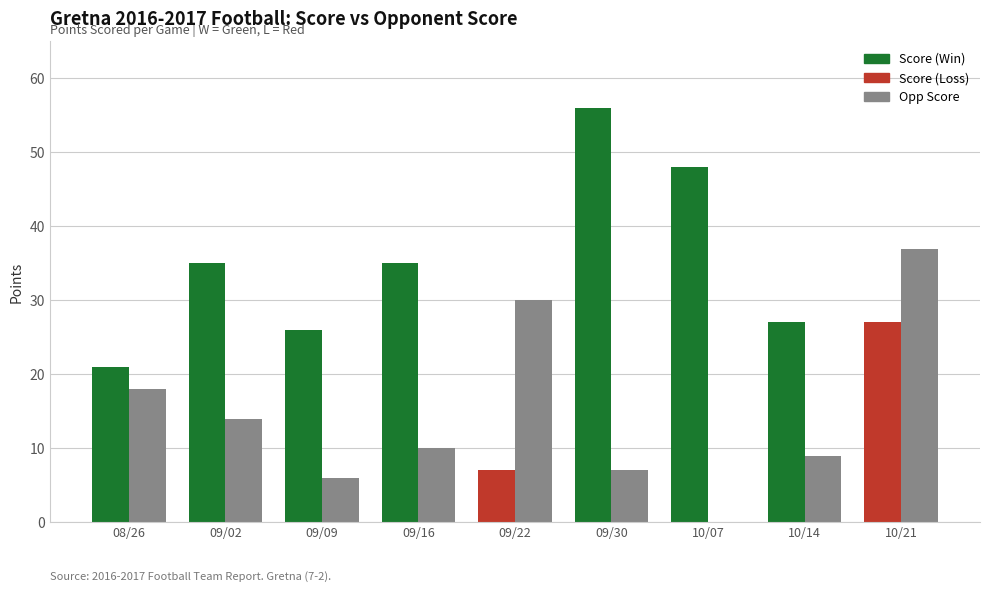

Where is Opp Score nearest to the value 18?

08/26